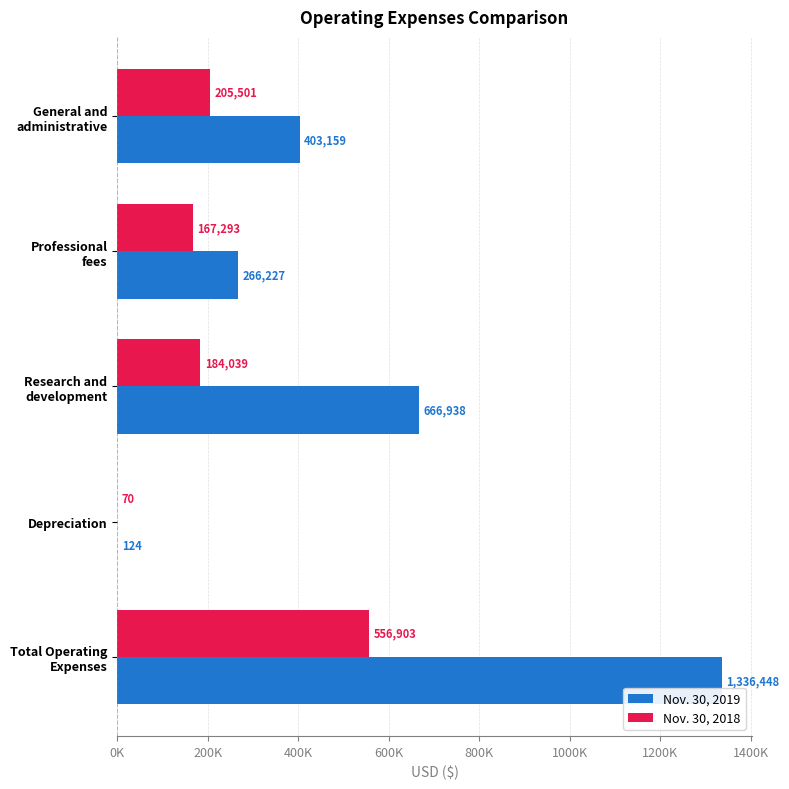

Rank the series by their average value, from highest to lowest.

Nov. 30, 2019, Nov. 30, 2018